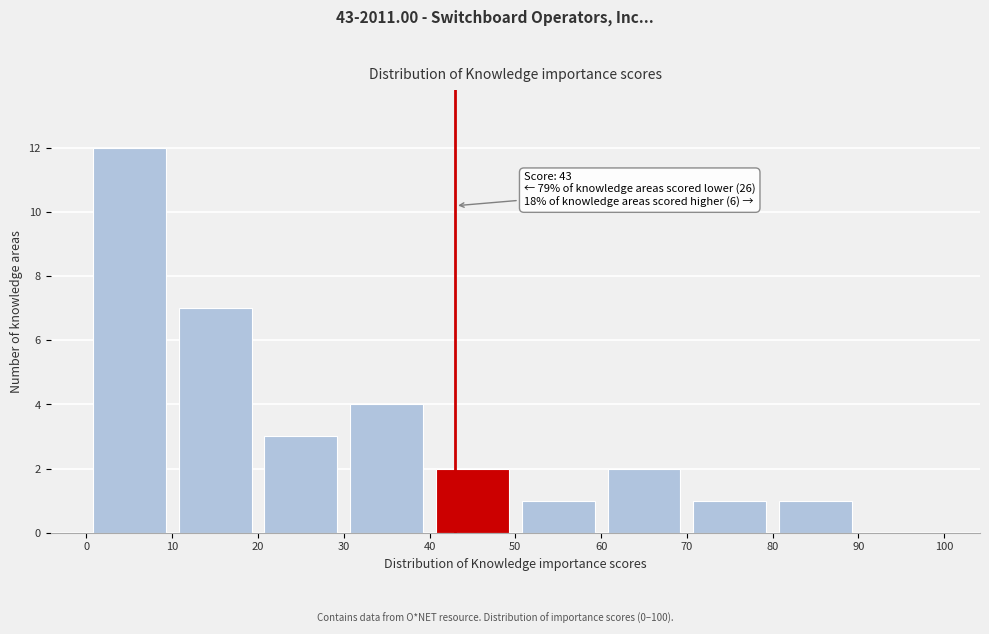

Over which range of the x-axis is the bar tallest?

0 to 10